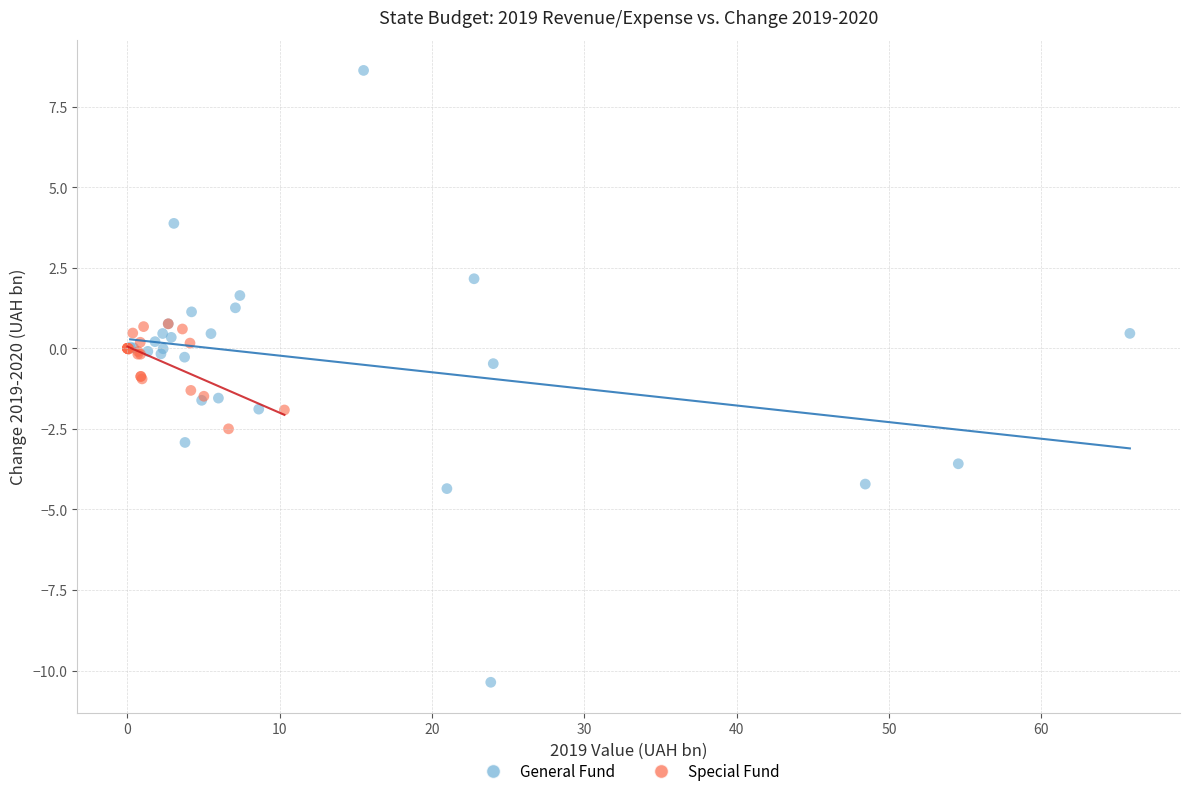

Which series reaches the minimum Y coordinate?

General Fund